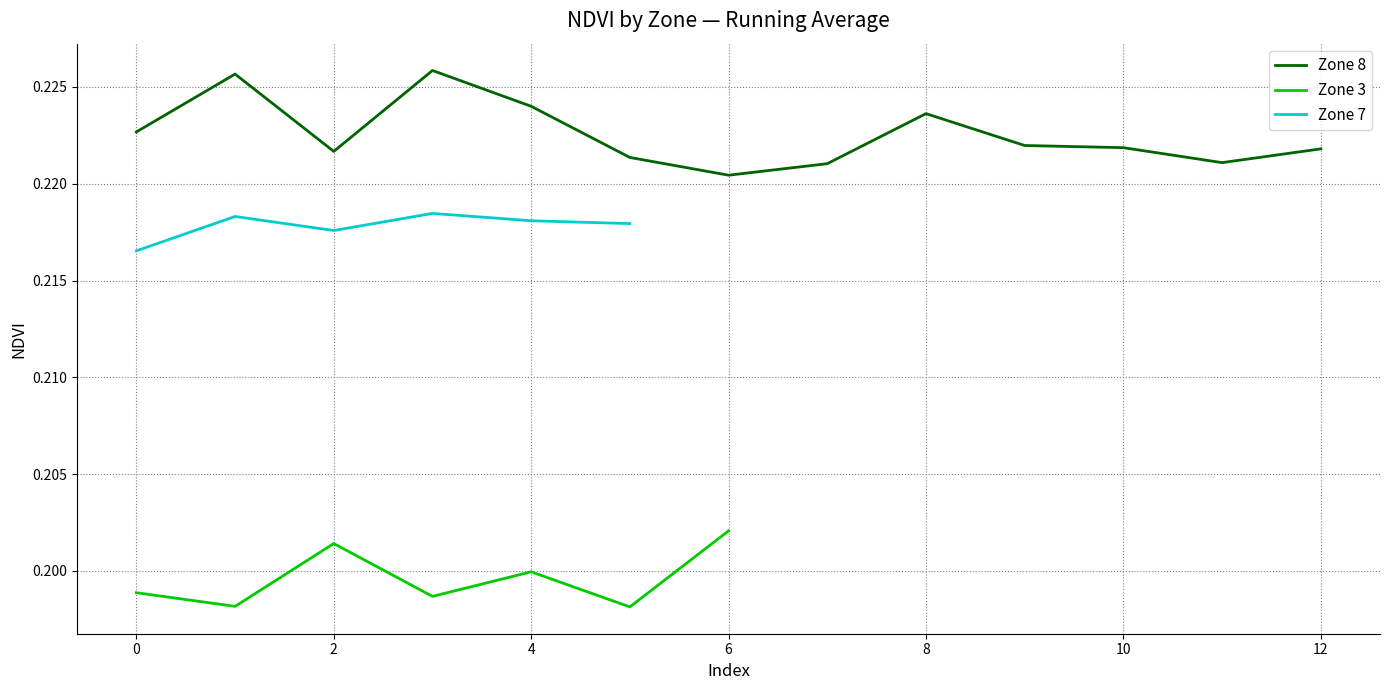

Is it true that Zone 8 equals 0.1 at 10?

False